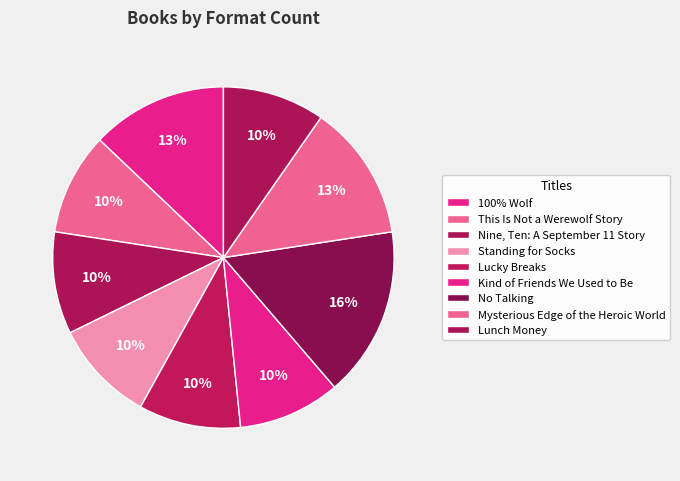

To the nearest percent, what is the average slice percentage?

11%